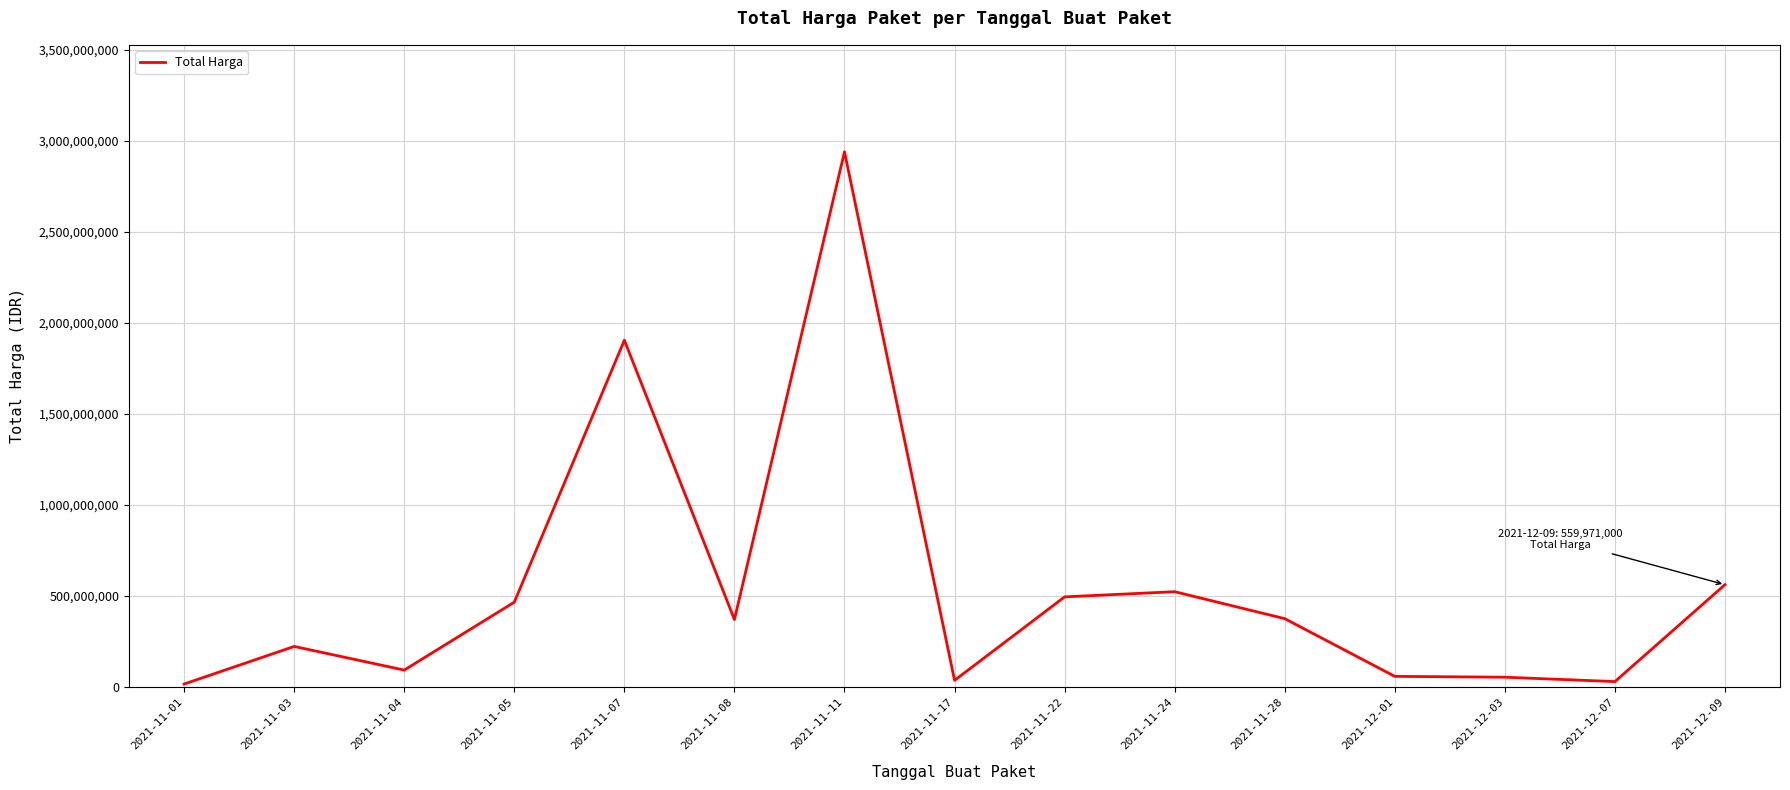

Where is the first local maximum?

2021-11-03